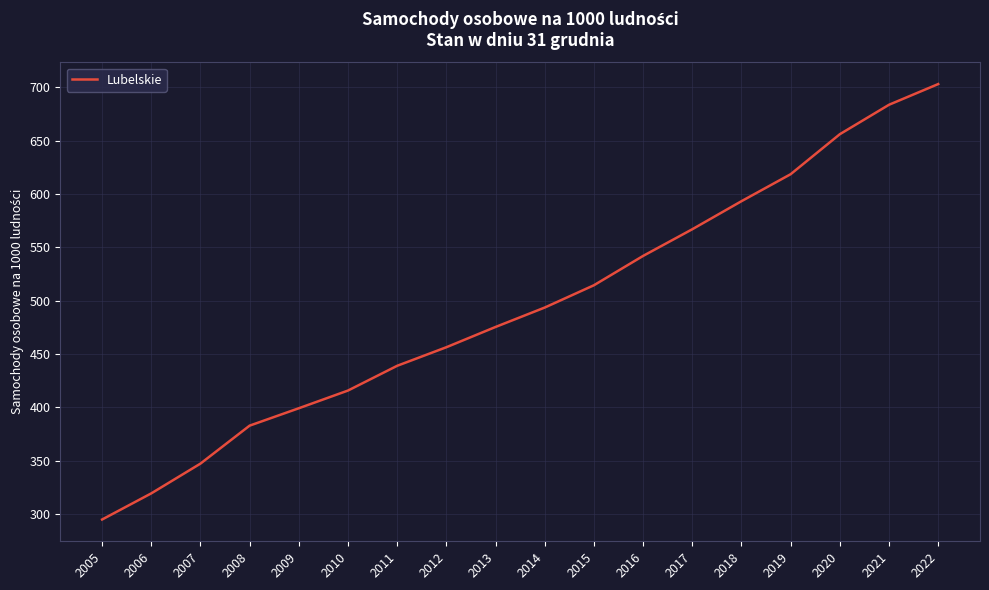

Which category has the lowest value across all series?

2005